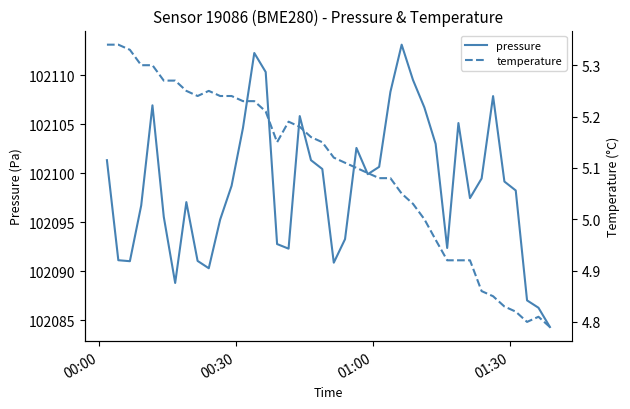

In pressure, how many points are higher than both neighbors (excluding endpoints)?

8